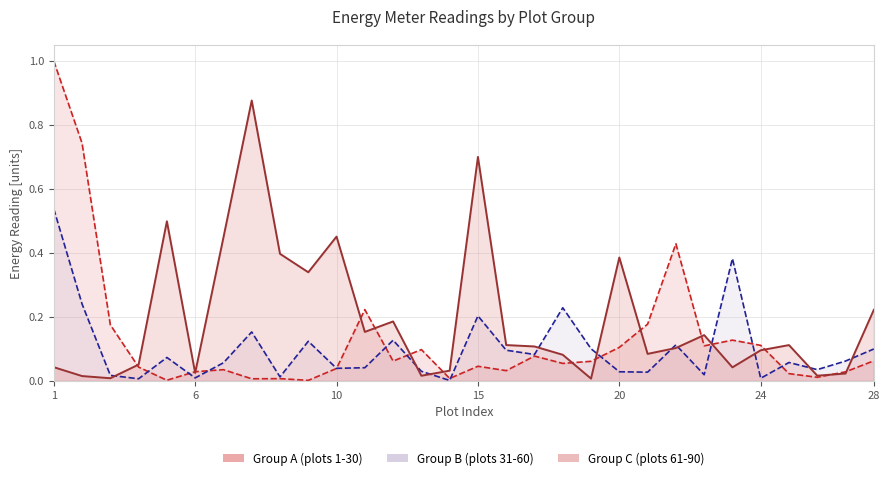

Is it true that Group A (plots 1-30) equals 0.0 at 6?

False